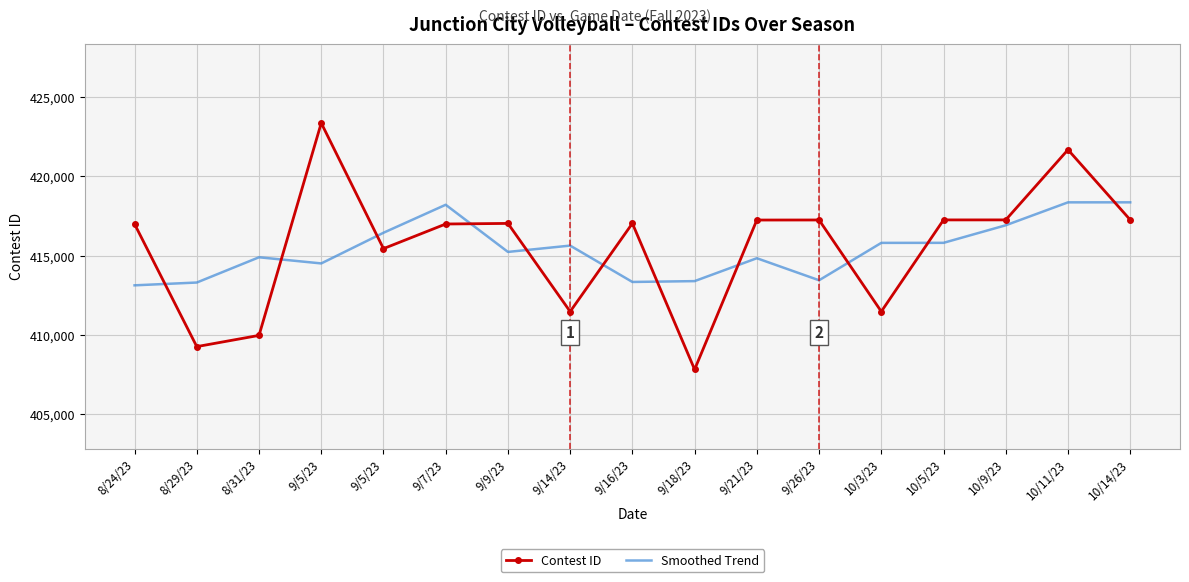

How many intersections are there between Contest ID and Smoothed Trend?

11